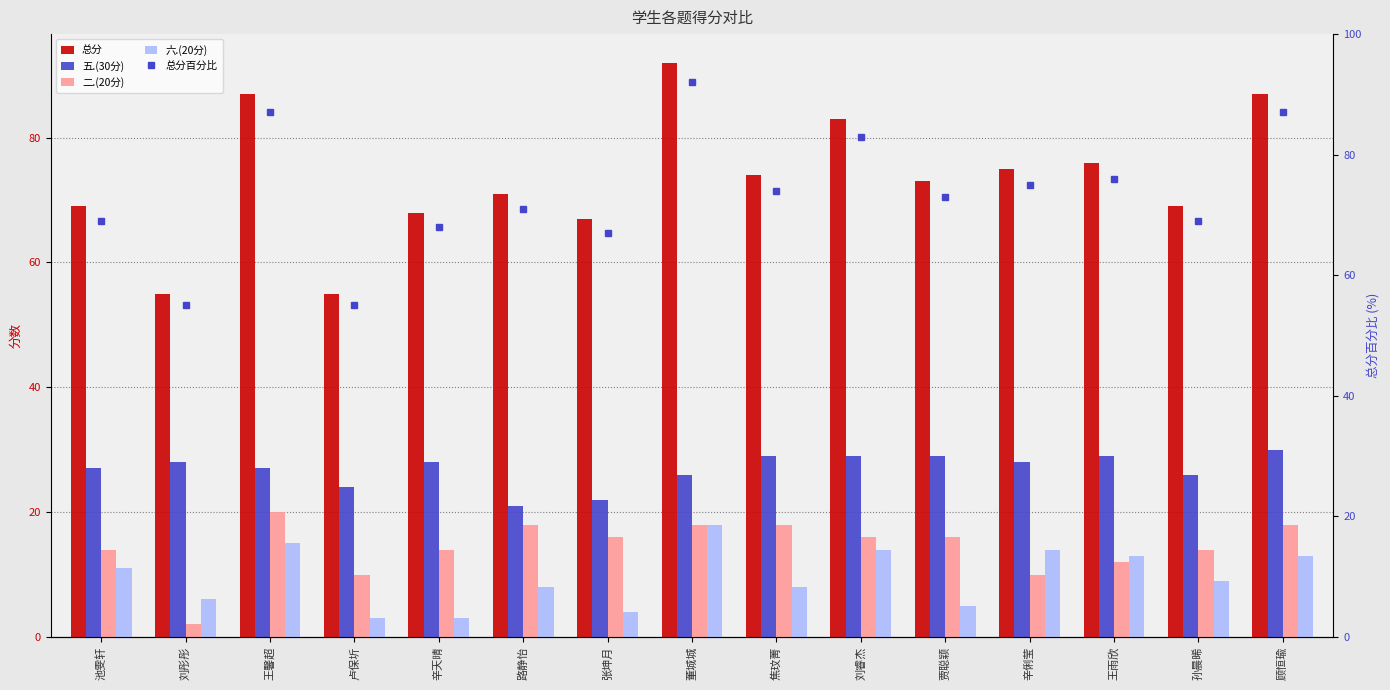

At which category does the chart reach its peak across all series?

董城城